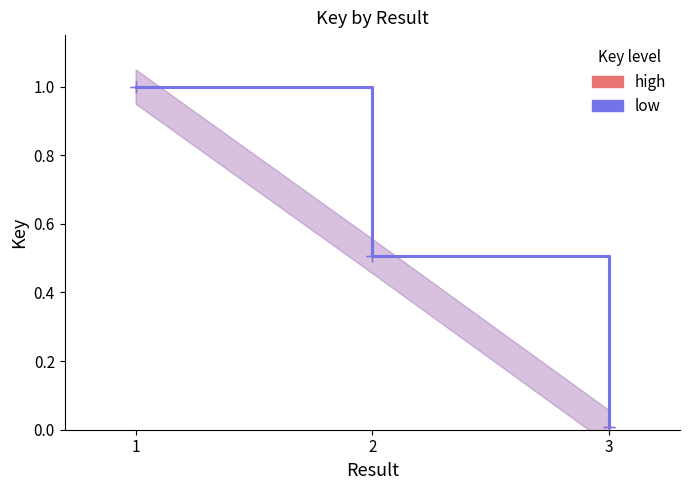

At 1, list the series in order from smallest to largest.

high, low